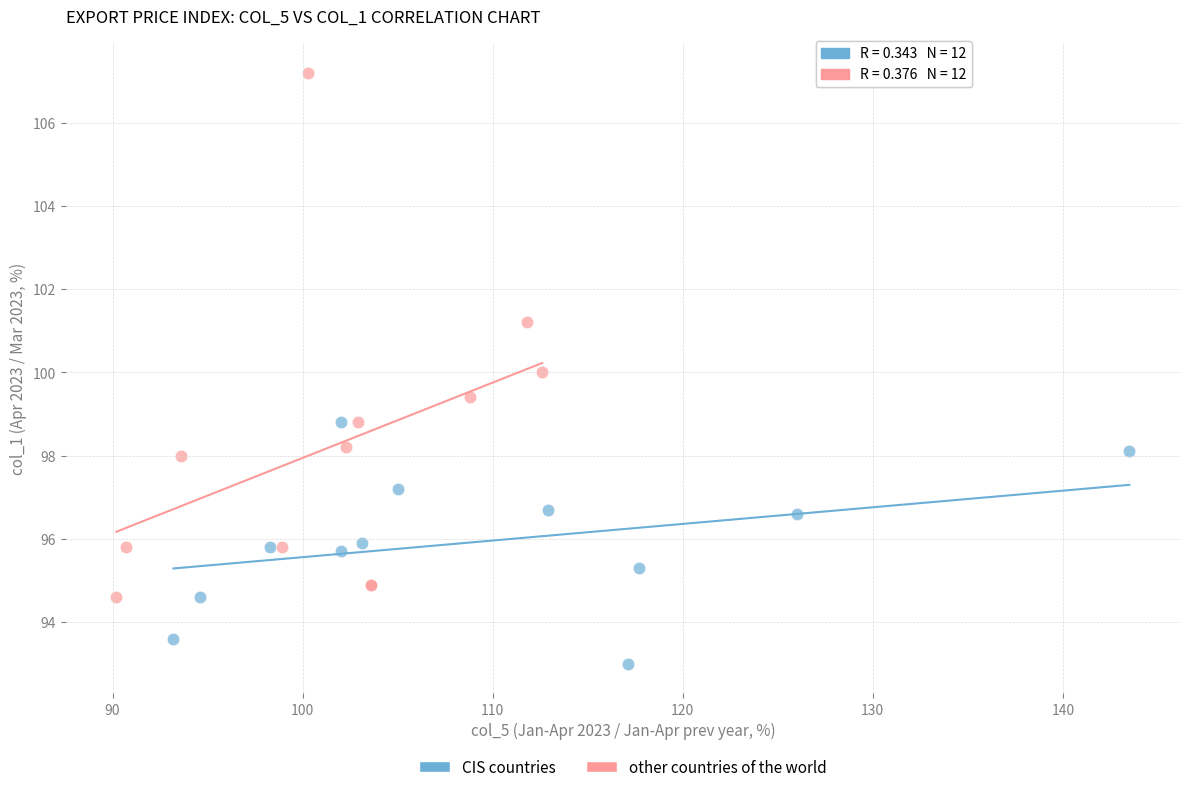

Which series has the widest spread of Y values?

other countries of the world